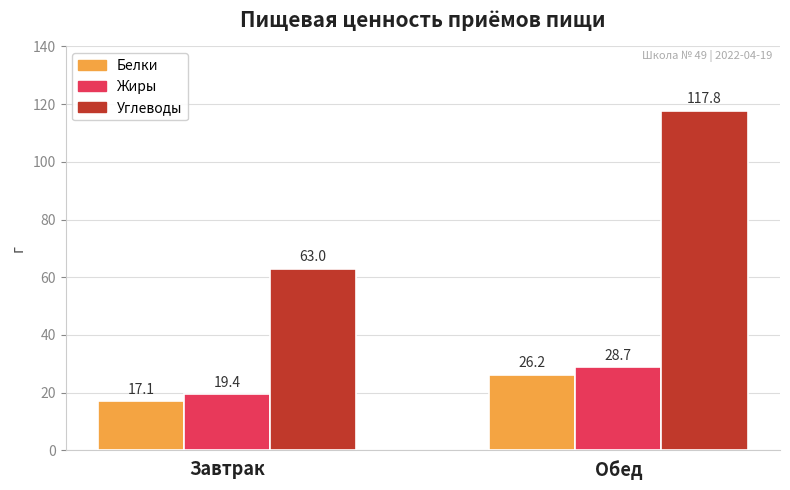

What is the label of the 2nd bar from the left?

Обед